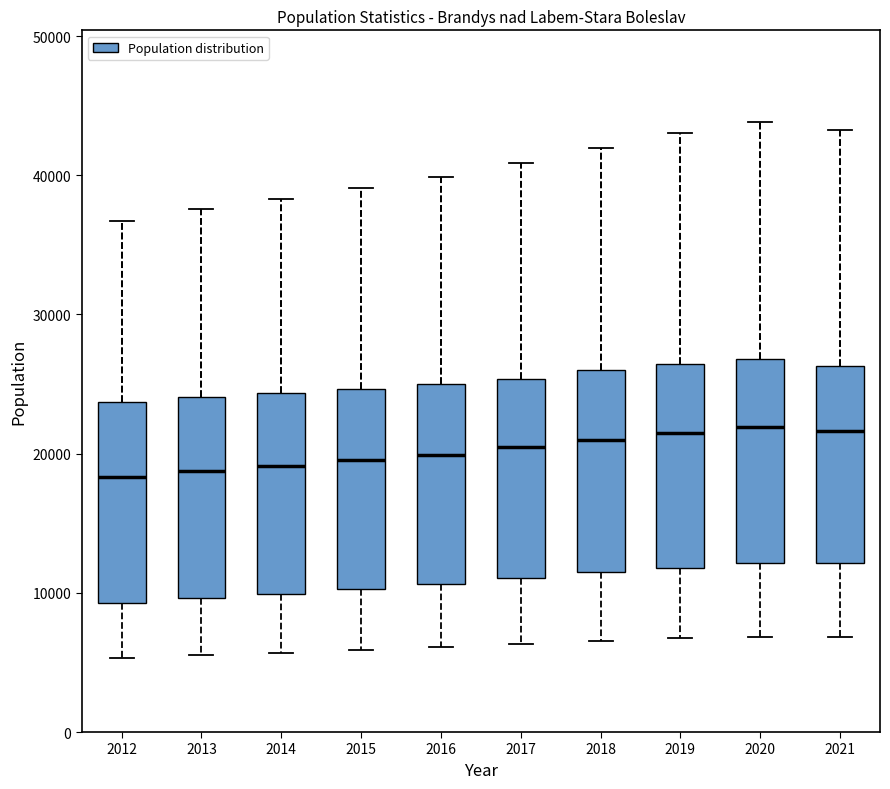

Where does the median line of the box at x = 2017 sit on the y-axis? The values are not printed on the chart, so give them approximately, as read against the axis.

20000